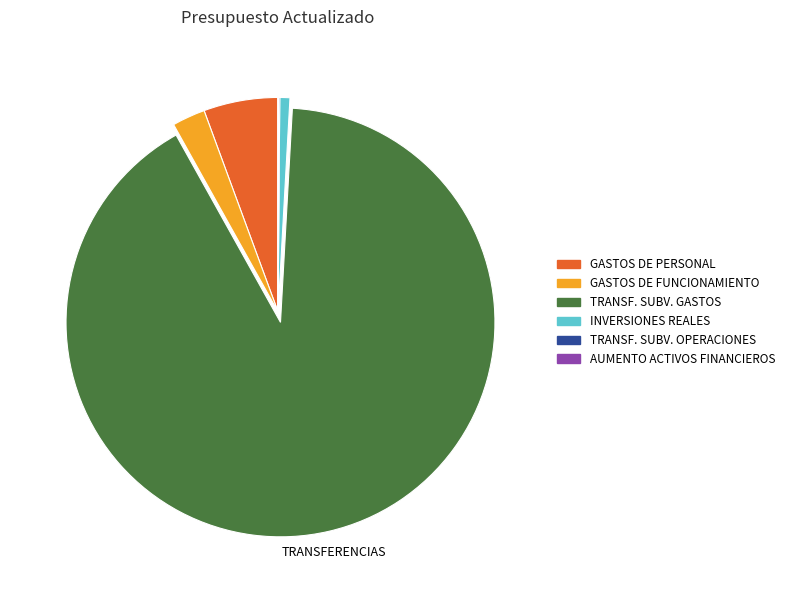

Between GASTOS DE PERSONAL and TRANSF. SUBV. GASTOS, which is larger?

TRANSF. SUBV. GASTOS